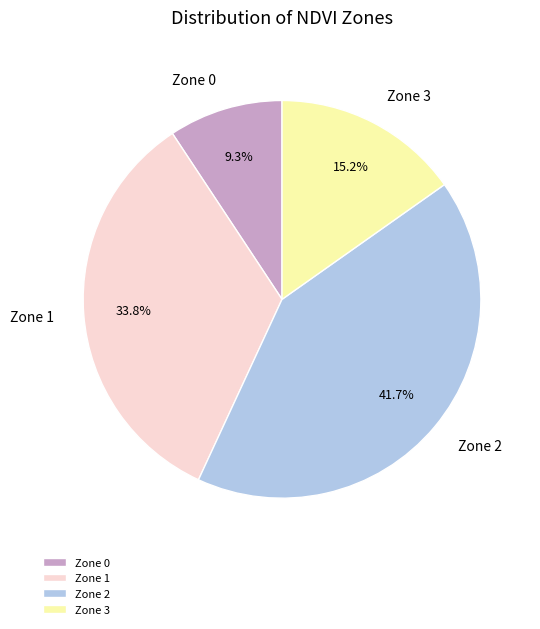

Is the sum of Zone 3 and Zone 1 greater than half?

No